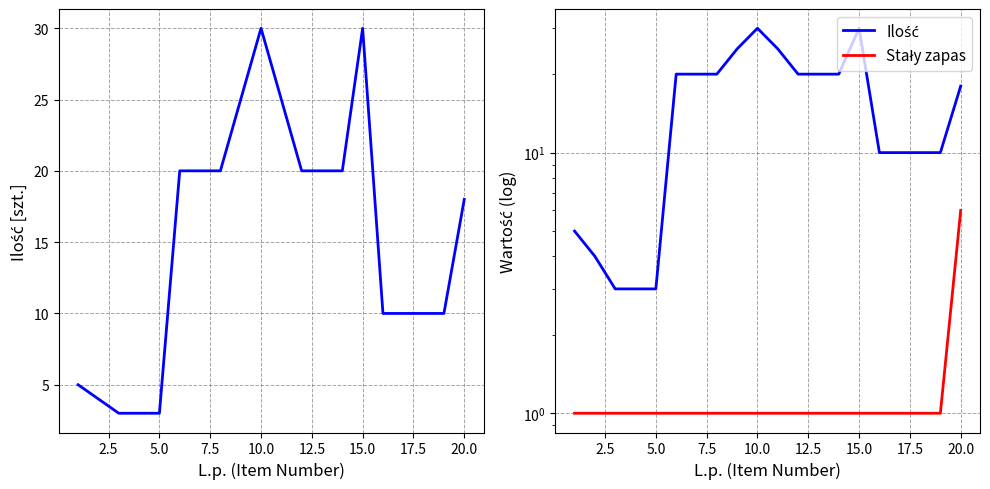

Is the value of Stały zapas at 16 greater than the value of Ilość at 10.0?

No